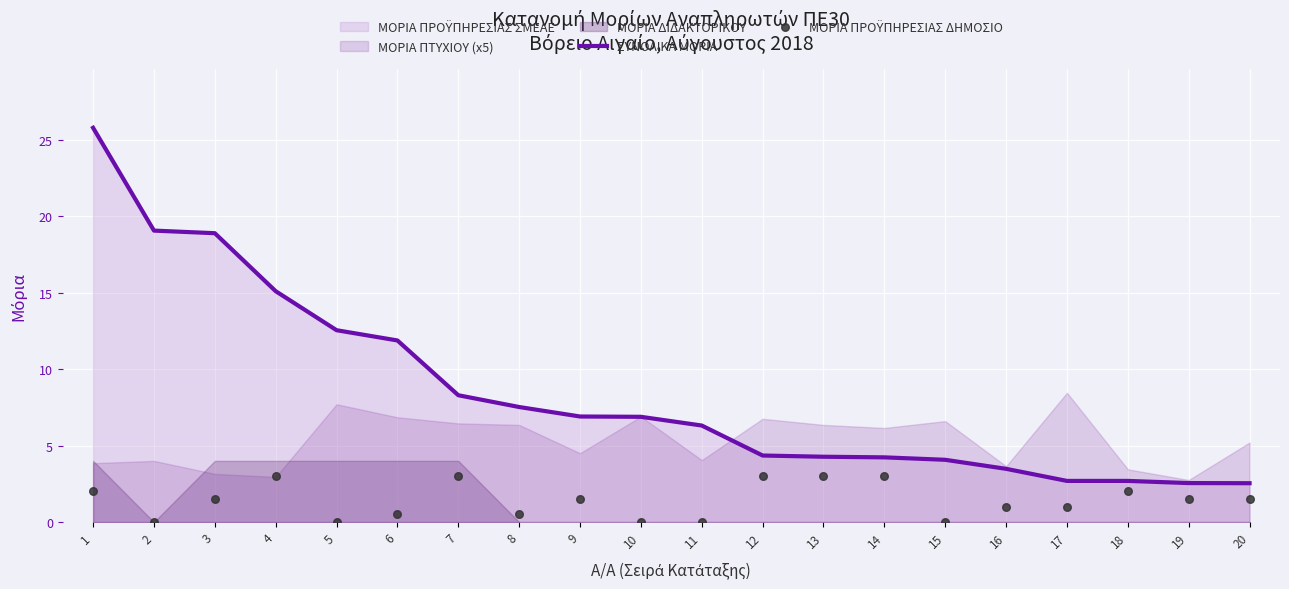

Which series contains the highest Y value?

ΣΥΝΟΛΙΚΑ ΜΟΡΙΑ